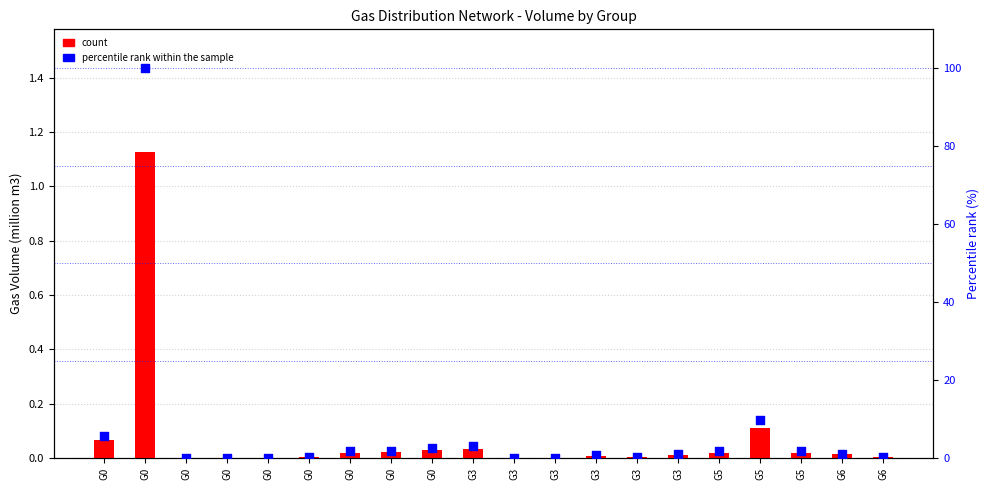

Which series has the largest total across all categories?

percentile rank within the sample